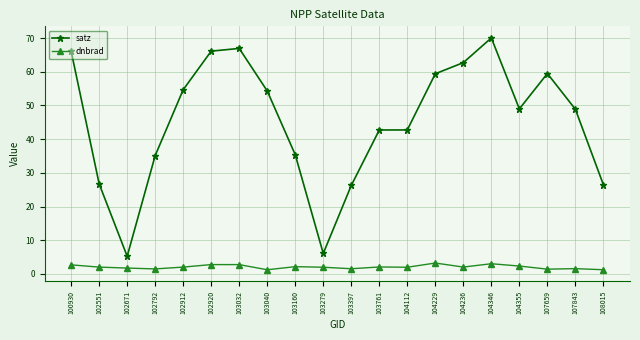

What is the total value across all series at 107659?

60.9